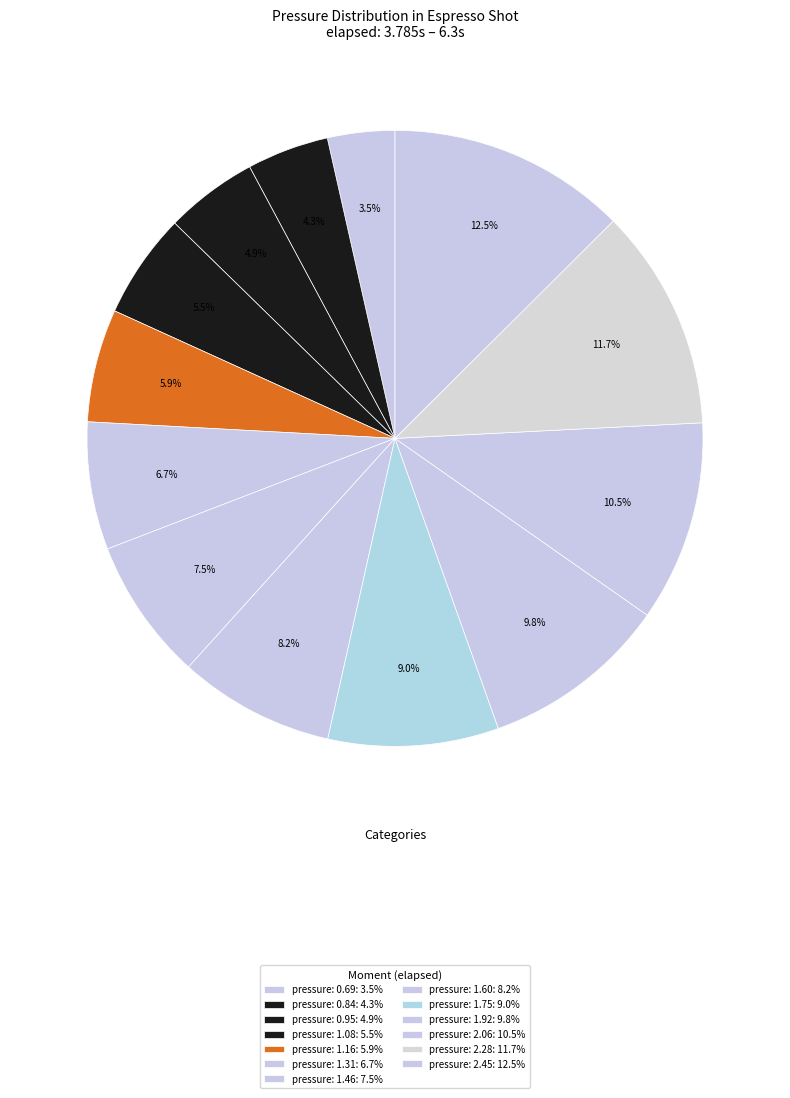

How many slices are in this pie chart?

13